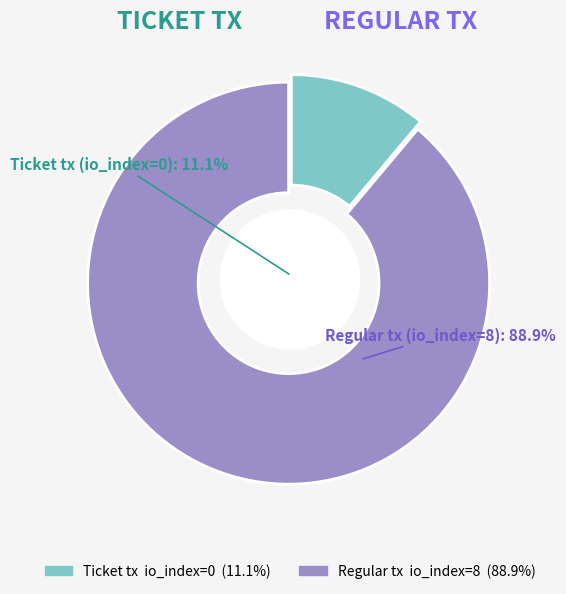

Does Ticket tx (io_index=0) represent more than half of the total?

No